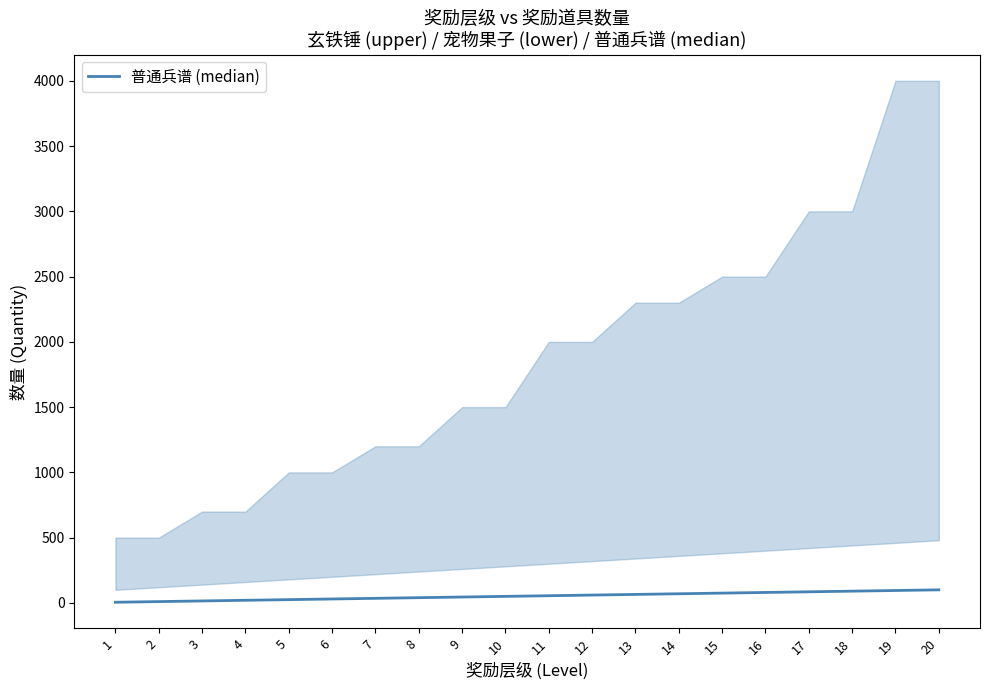

What is the change in value from 12 to 13?

+5